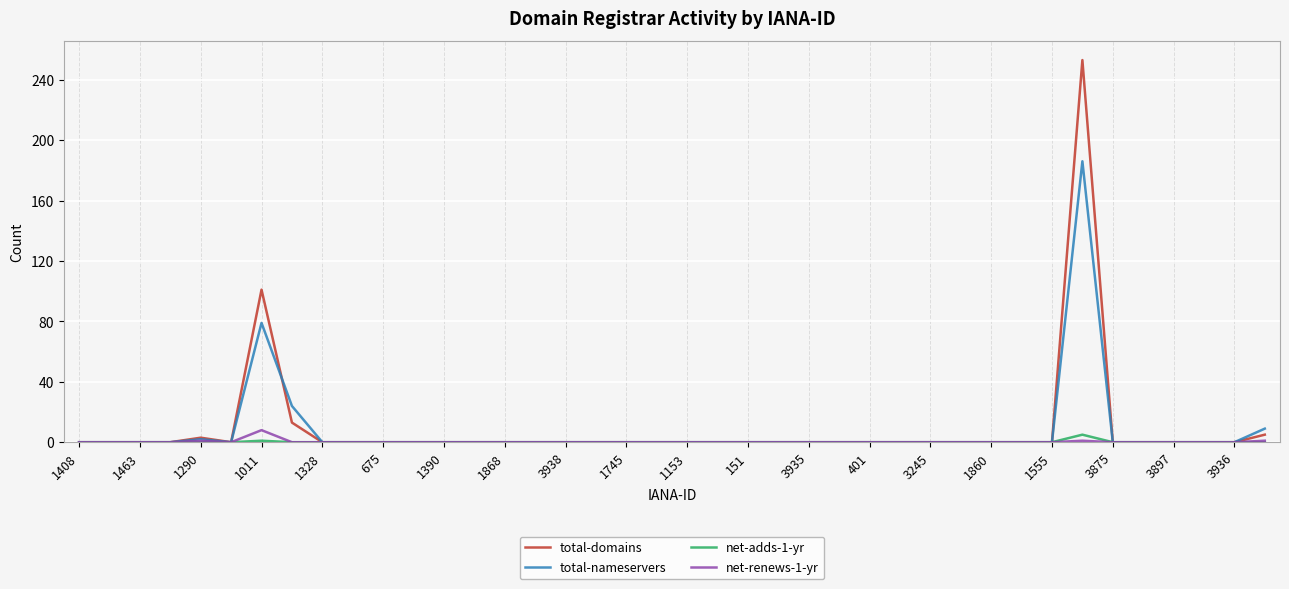

At how many categories does at least one series exceed 7?

4